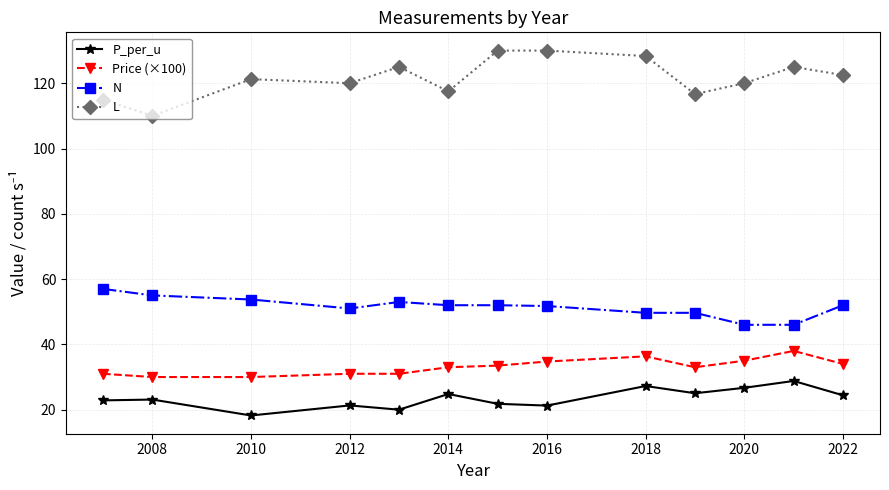

True or false: Price (×100) and P_per_u intersect in this chart.

False